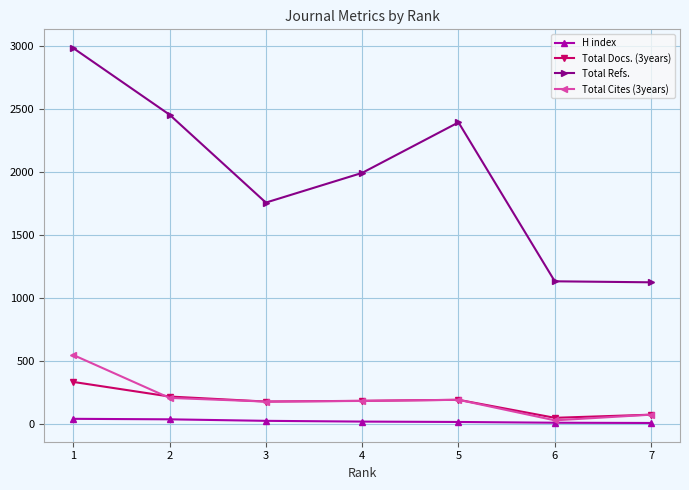

True or false: H index and Total Refs. intersect in this chart.

False